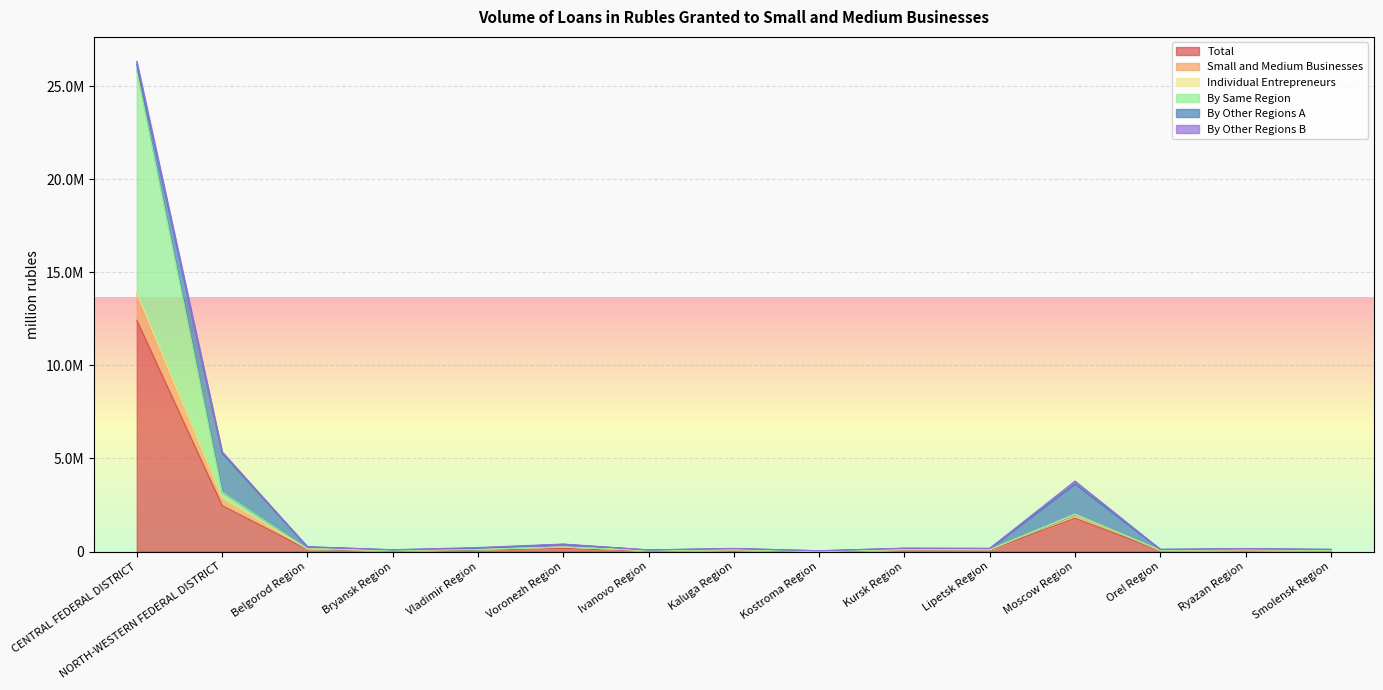

How many interior local peaks does the By Same Region series have?

5